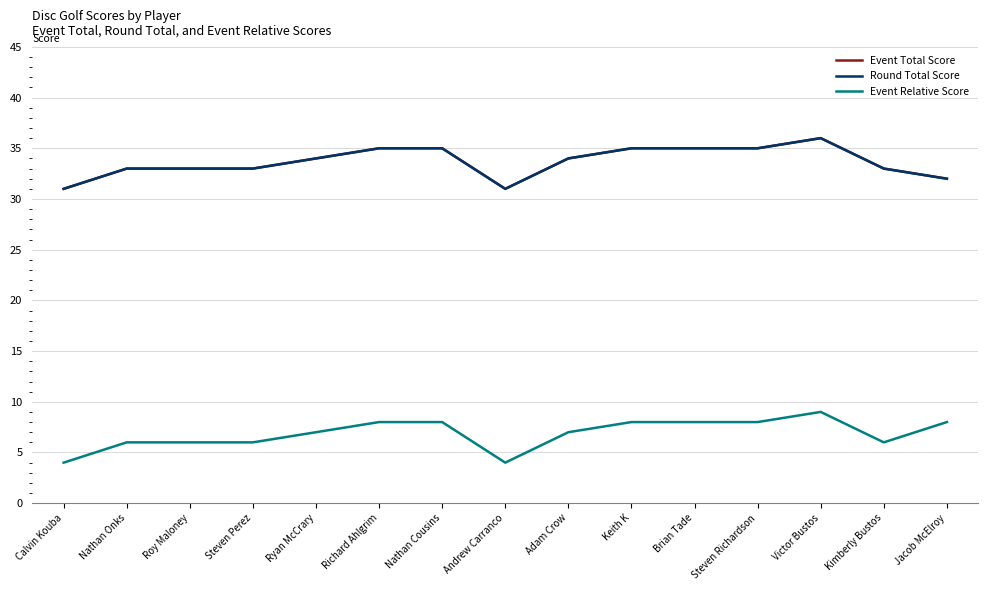

Is the value of Event Relative Score at Jacob McElroy greater than the value of Round Total Score at Andrew Carranco?

No